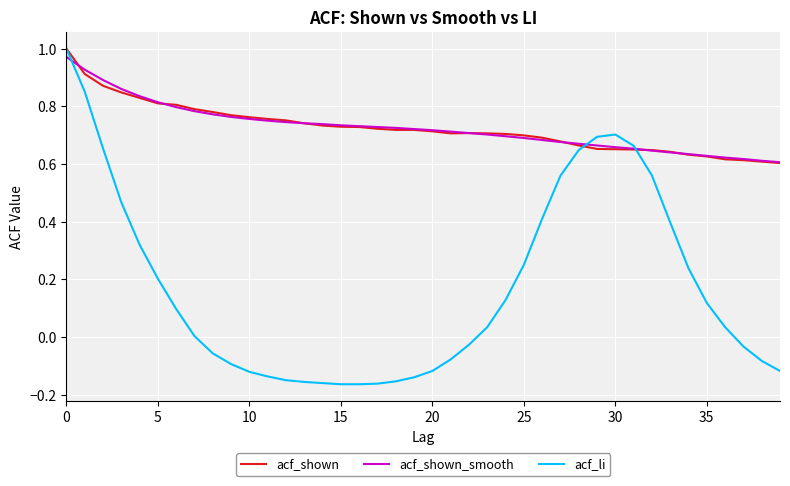

Does the chart display data point markers on the line(s)?

No